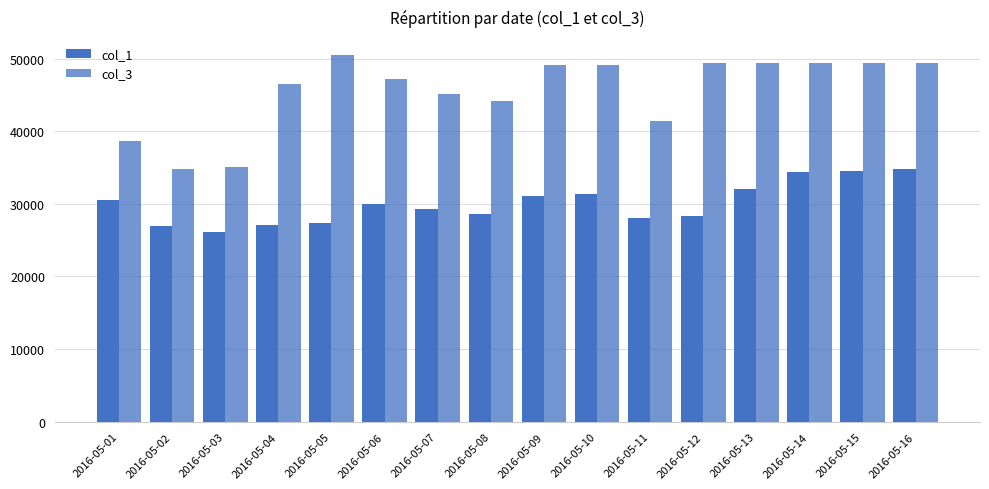

Reading right to left, extract all data points from this chart.

col_1: 2016-05-16=34852	2016-05-15=34577	2016-05-14=34315	2016-05-13=32100	2016-05-12=28378	2016-05-11=28088	2016-05-10=31337	2016-05-09=31048	2016-05-08=28600	2016-05-07=29291	2016-05-06=30024	2016-05-05=27412	2016-05-04=27040	2016-05-03=26163	2016-05-02=27009	2016-05-01=30529
col_3: 2016-05-16=49403	2016-05-15=49397	2016-05-14=49391	2016-05-13=49351	2016-05-12=49331	2016-05-11=41449	2016-05-10=49123	2016-05-09=49107	2016-05-08=44111	2016-05-07=45081	2016-05-06=47126	2016-05-05=50445	2016-05-04=46453	2016-05-03=35086	2016-05-02=34781	2016-05-01=38581